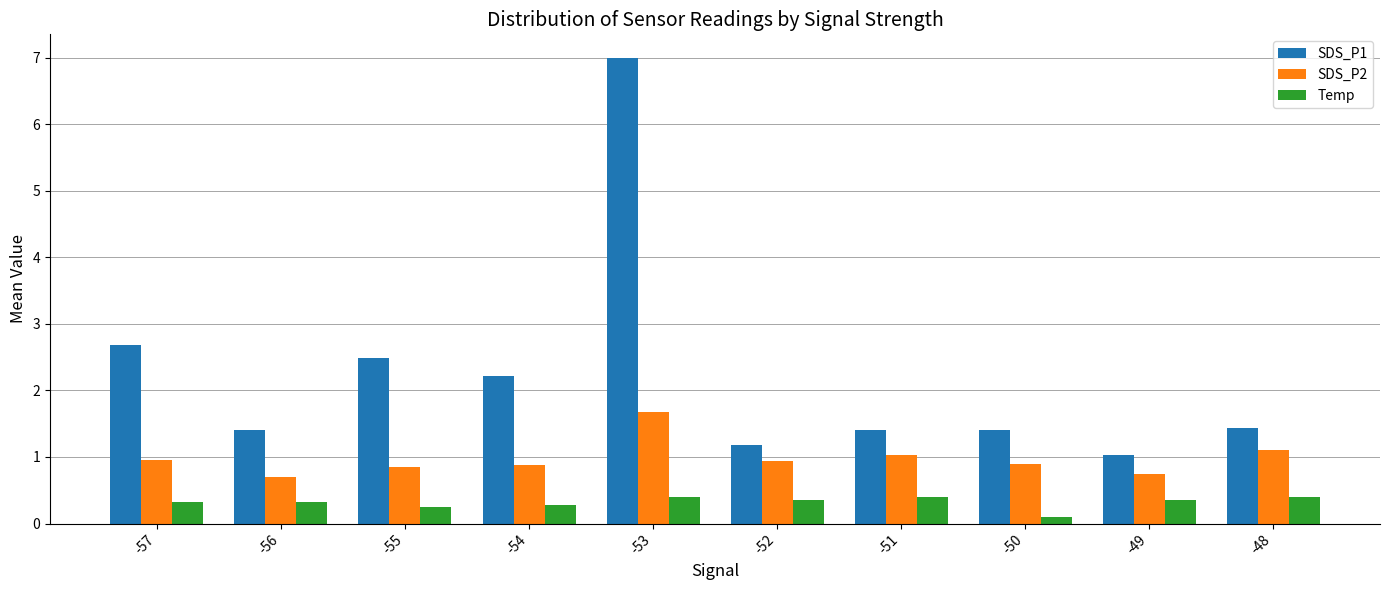

Rank the series at -57 from lowest to highest value.

Temp, SDS_P2, SDS_P1